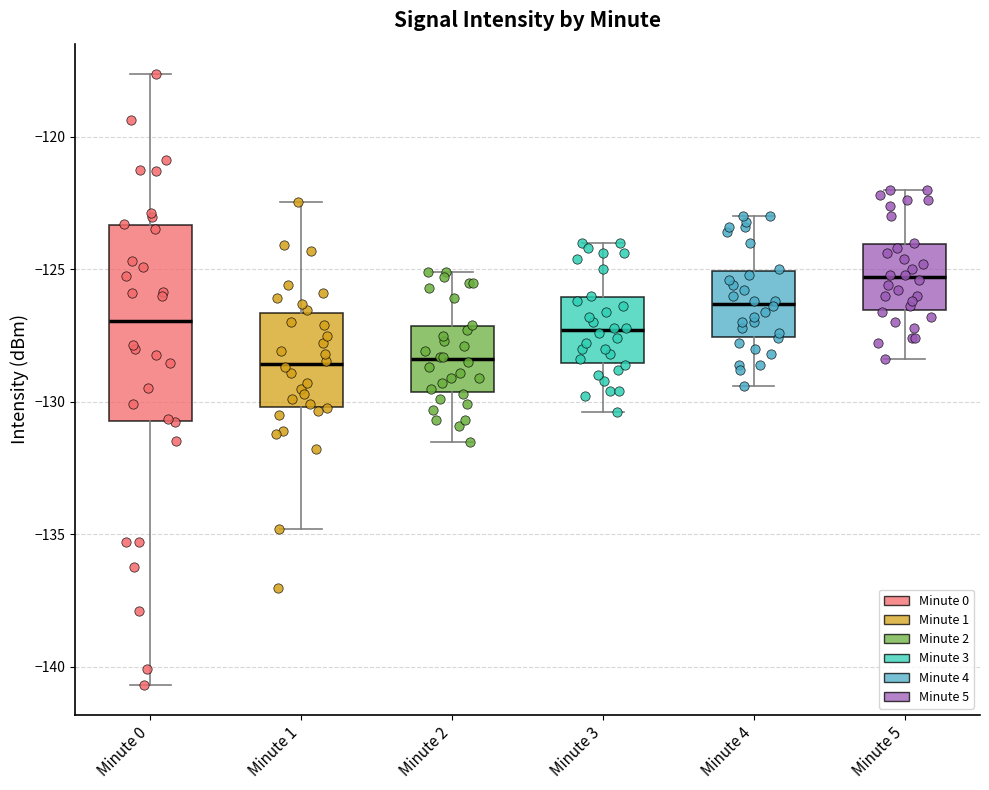

Where does the median line of the box for Minute 0 sit on the y-axis? The values are not printed on the chart, so give them approximately, as read against the axis.

-127.0